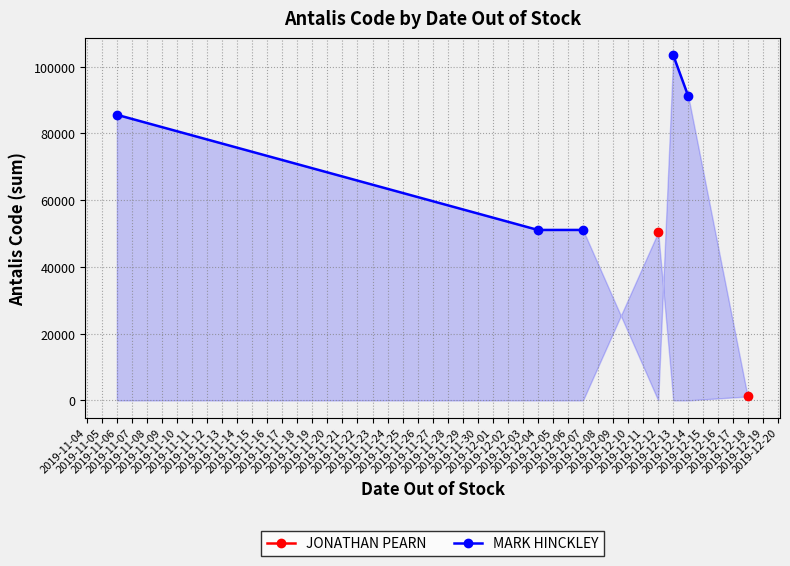

What is the value of the MARK HINCKLEY point at the 1st from the left?

85583.0